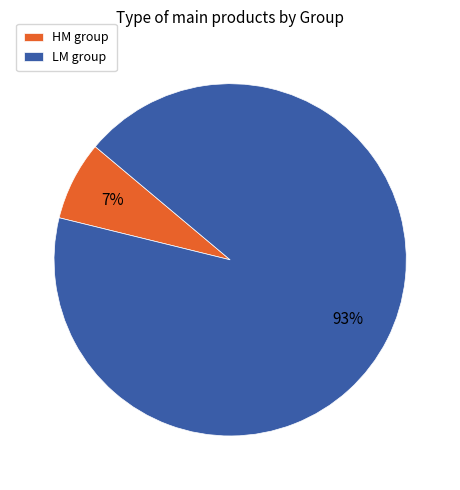

Which has a higher value, LM or HM?

LM